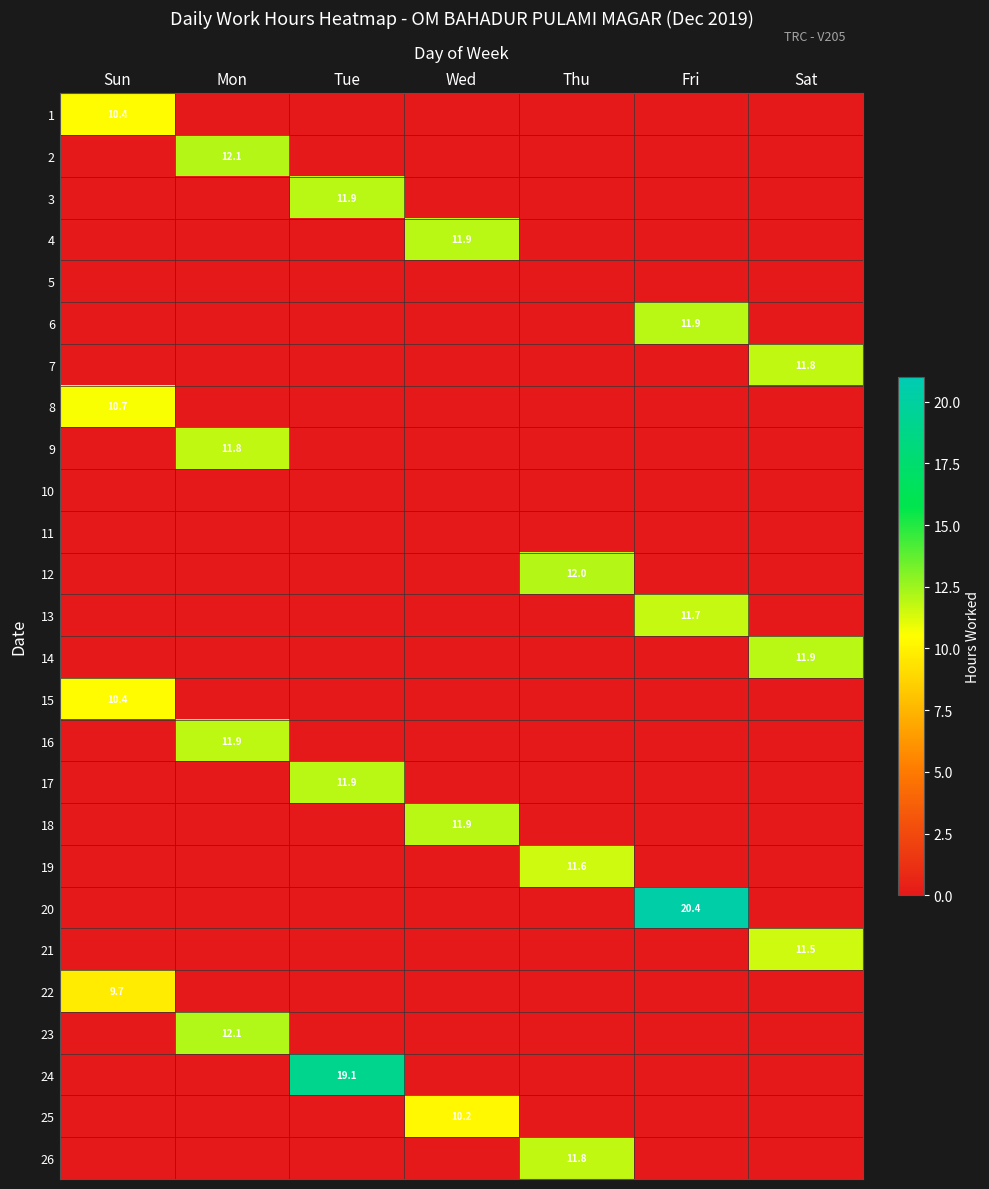

The value of 25 at Wed is 18.3. True or false?

False